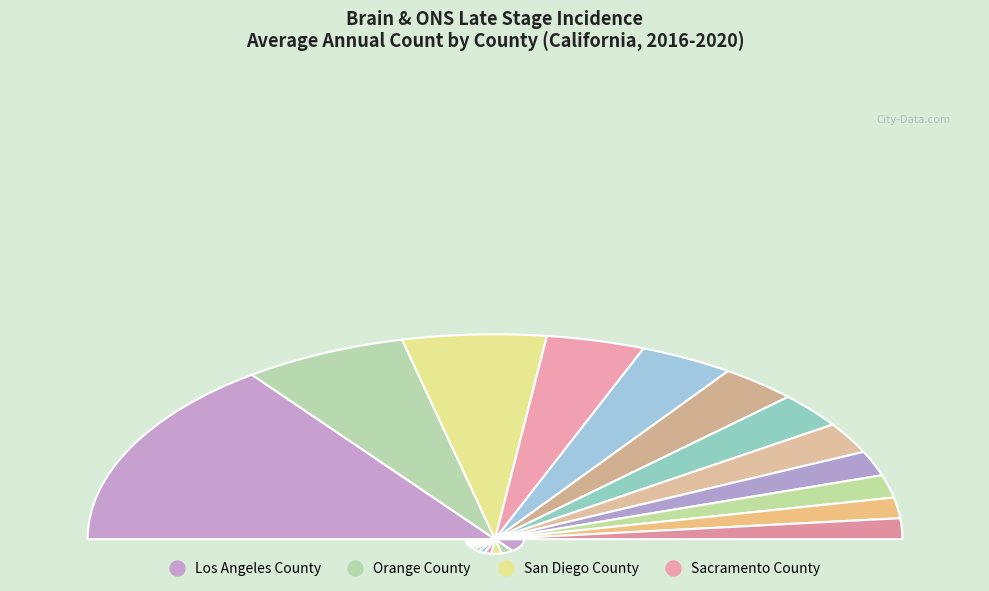

Is the sum of San Francisco County and Riverside County greater than half?

No